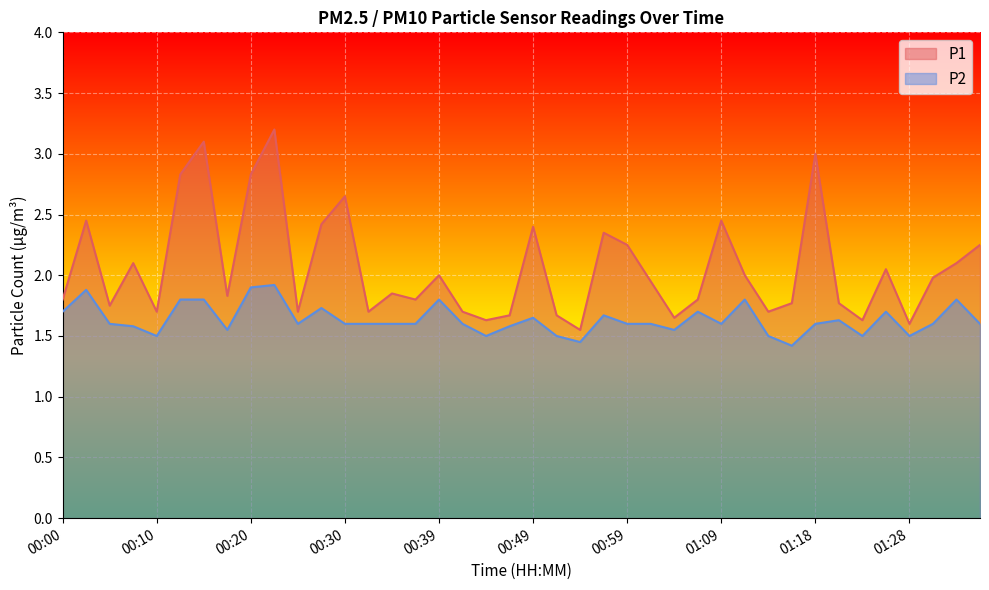

True or false: P1 and P2 cross at least once.

False